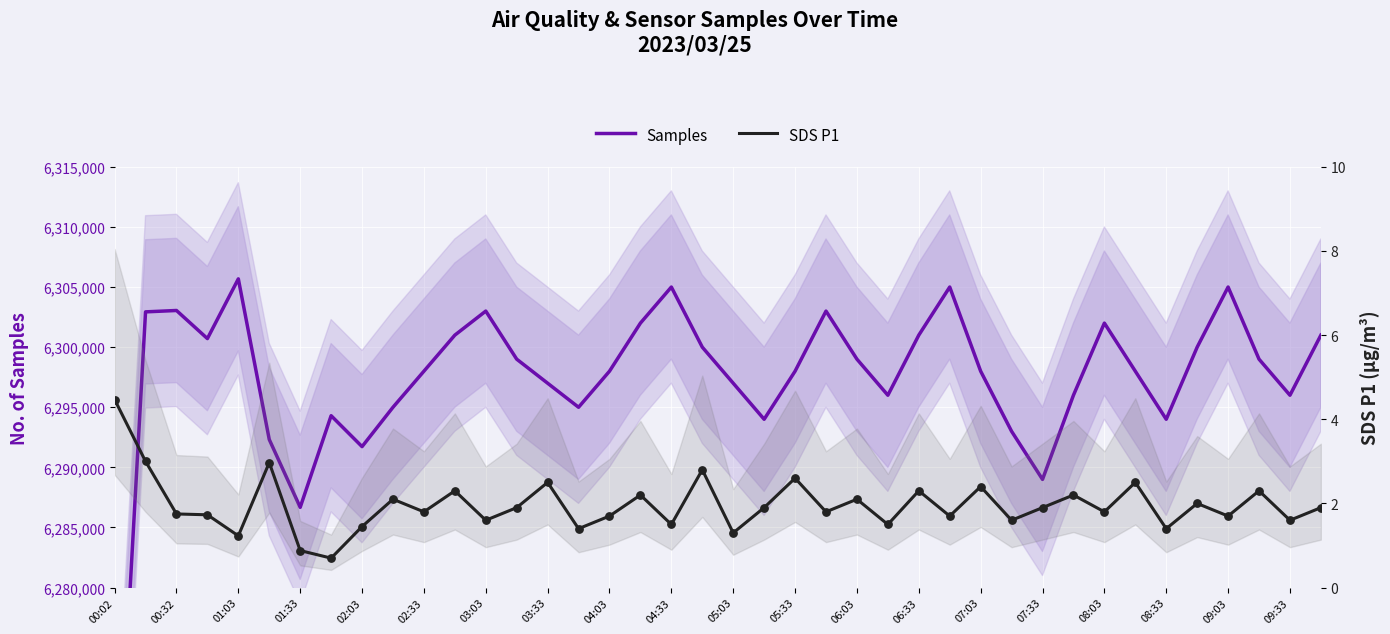

Which series has the largest Y range (max minus min)?

Samples